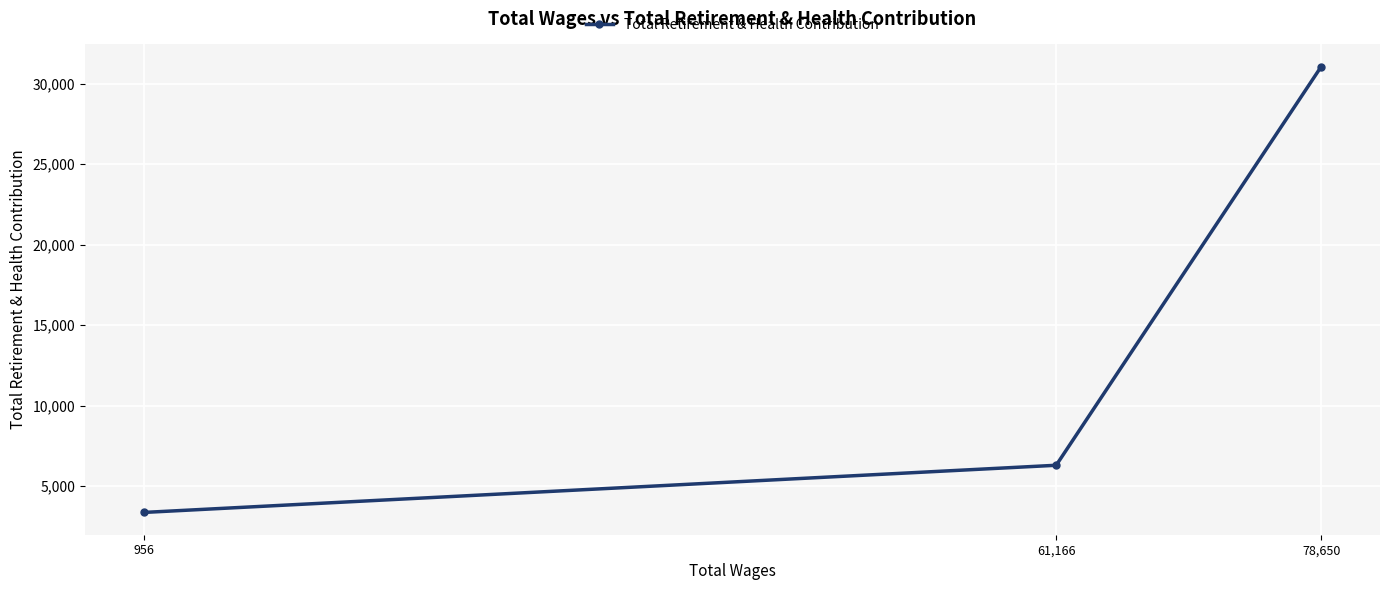

Between 78,650 and 61,166, which is larger?

78,650